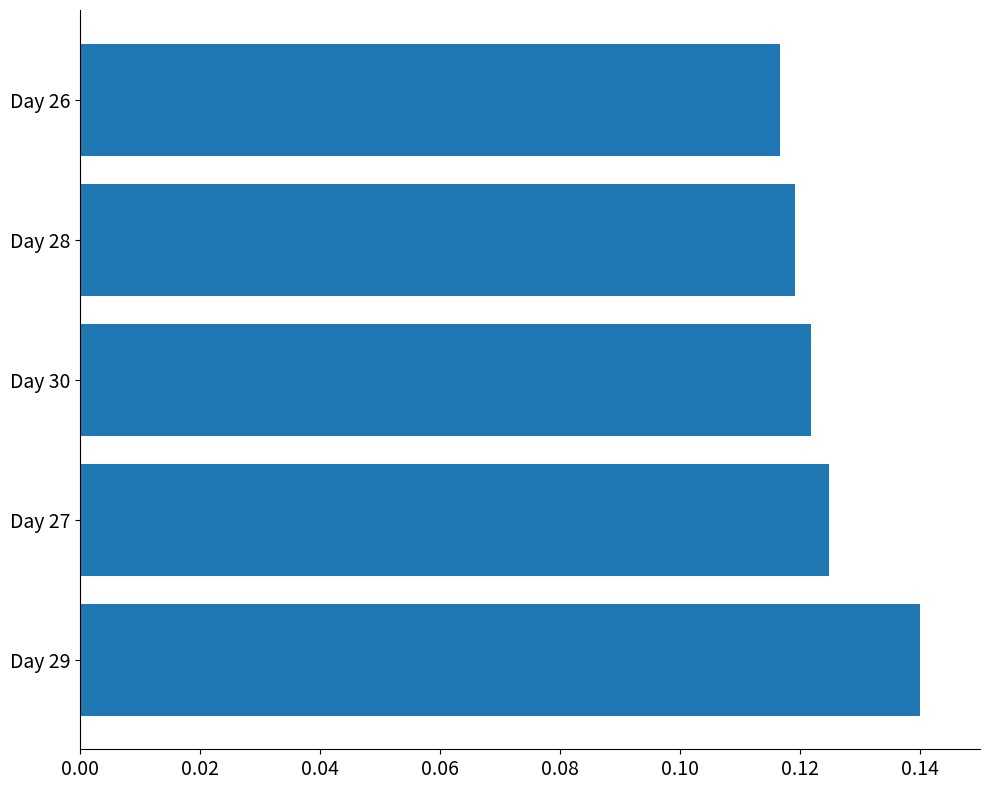

The value at Day 28 is 0.2. True or false?

False